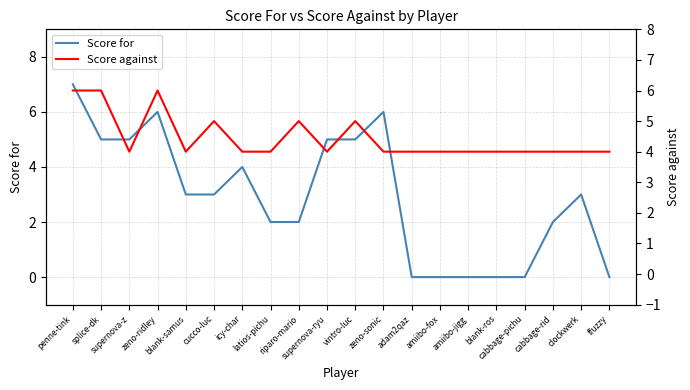

What is the total value across all series at splice-dk?

11